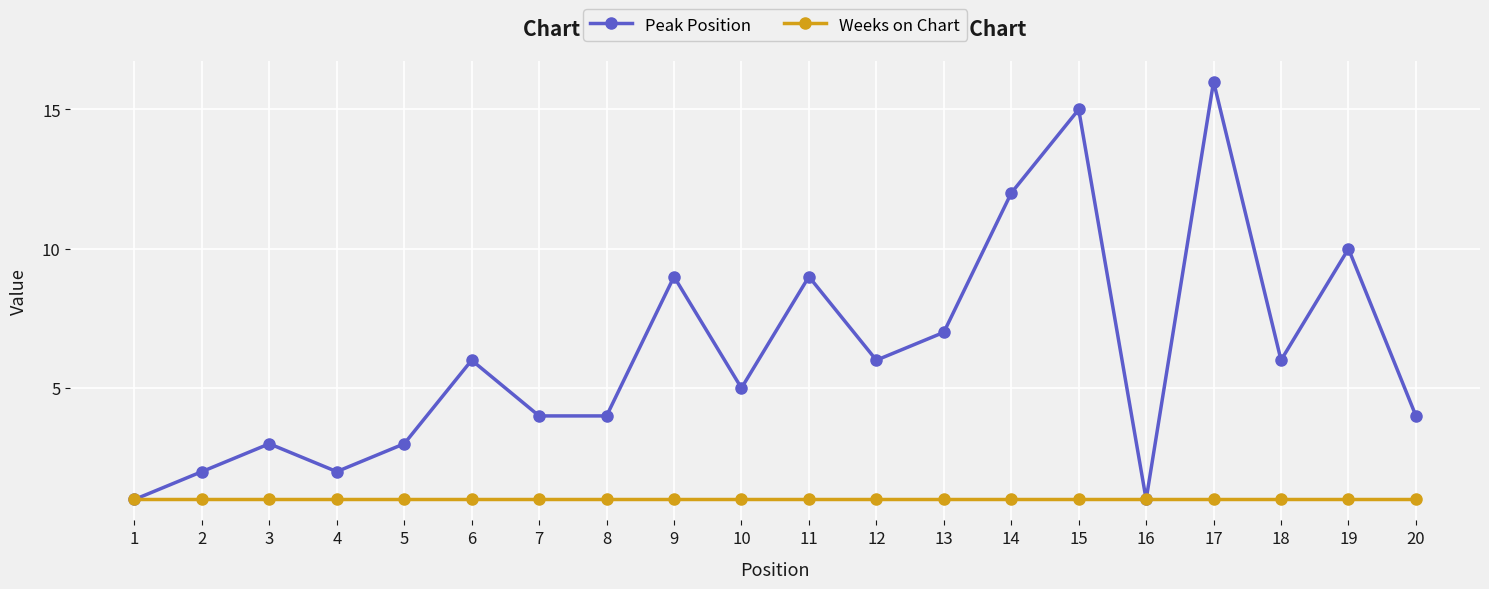

How many data points does each series have?

20